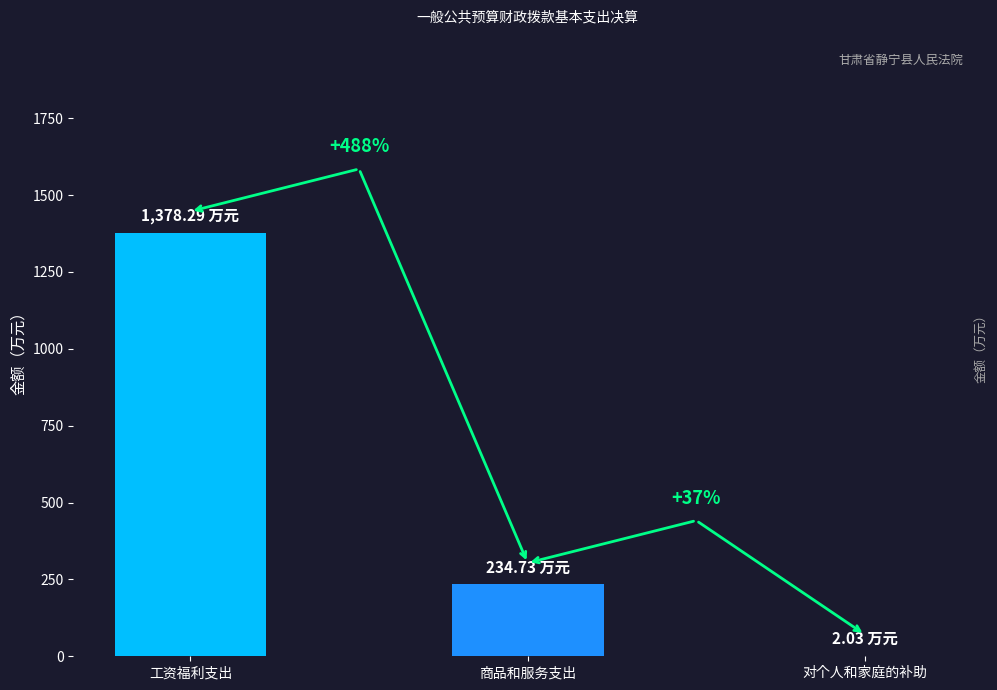

Are the bars grouped side by side (vs. stacked)?

No